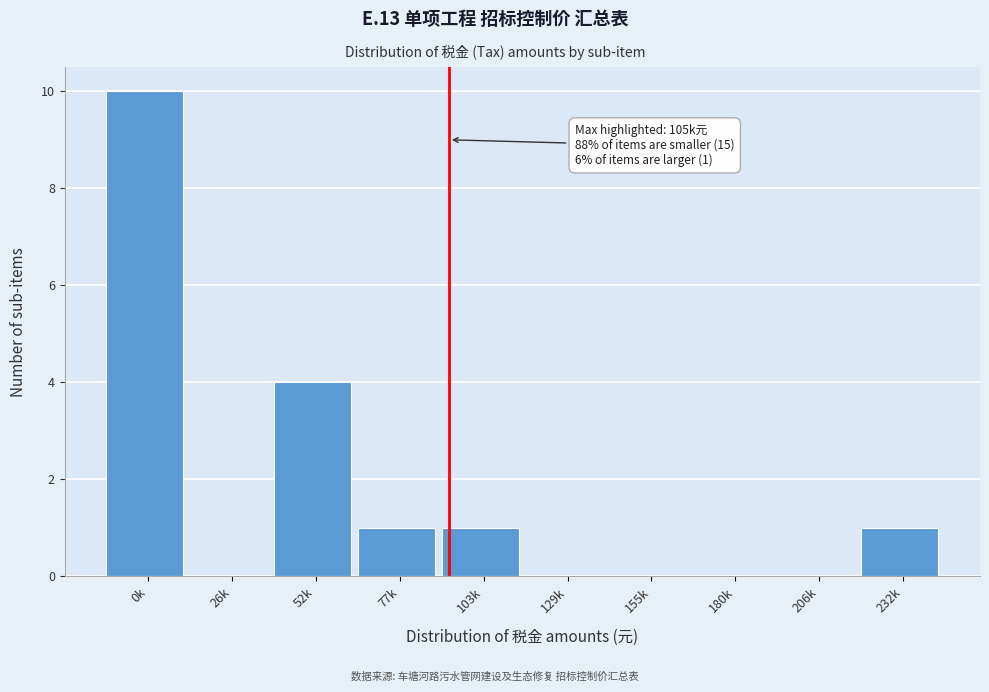

Reading left to right, extract all data points from this chart.

0k=10	26k=0	52k=4	77k=1	103k=1	129k=0	155k=0	180k=0	206k=0	232k=1